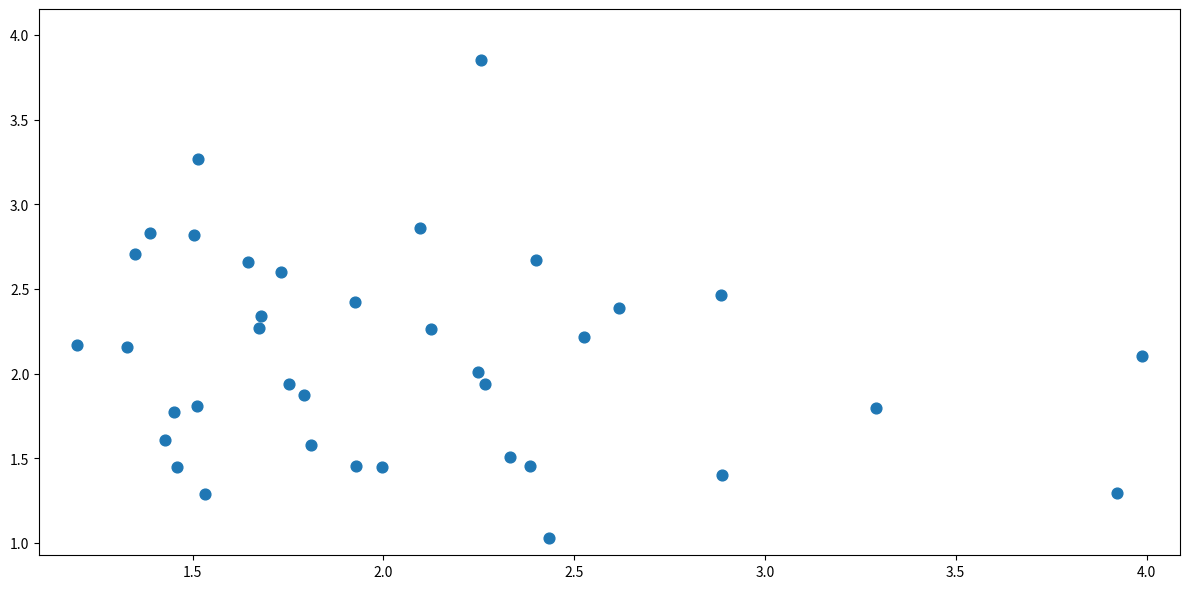

What is the range of Y values (max minus min)?

2.8